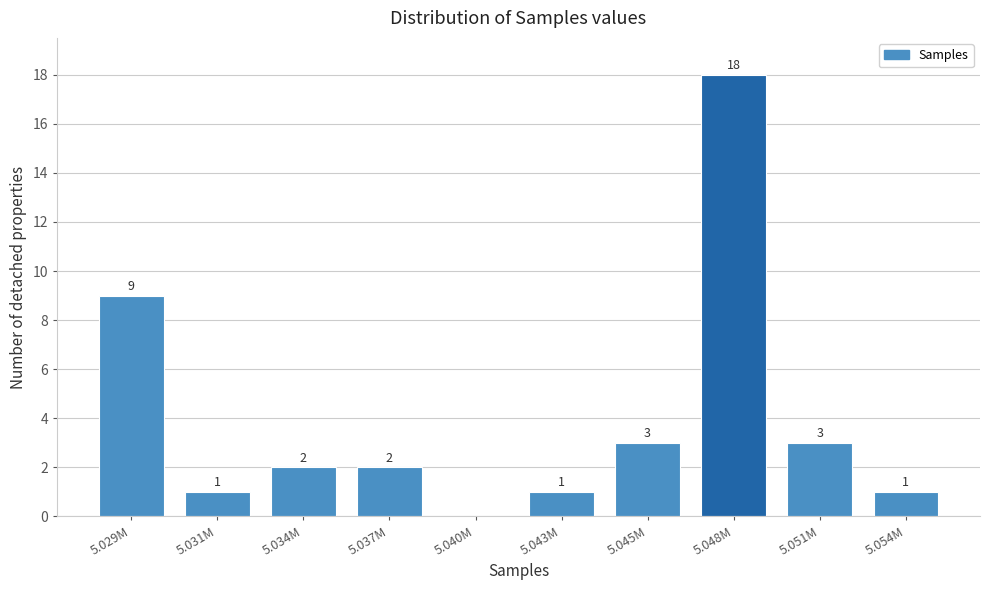

Reading left to right, list all the values displayed in this chart.

5.029M=9	5.031M=1	5.034M=2	5.037M=2	5.040M=0	5.043M=1	5.045M=3	5.048M=18	5.051M=3	5.054M=1